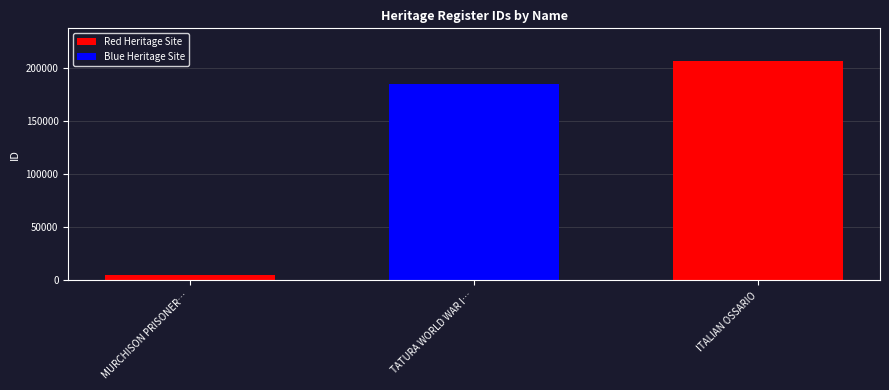

Rank the categories by value from highest to lowest.

ITALIAN OSSARIO, TATURA WORLD WAR I…, MURCHISON PRISONER…